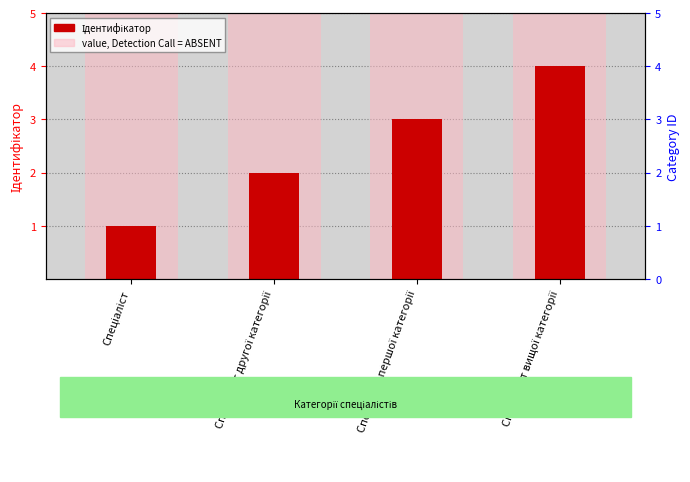

Which series has the largest total across all categories?

value, Detection Call = ABSENT